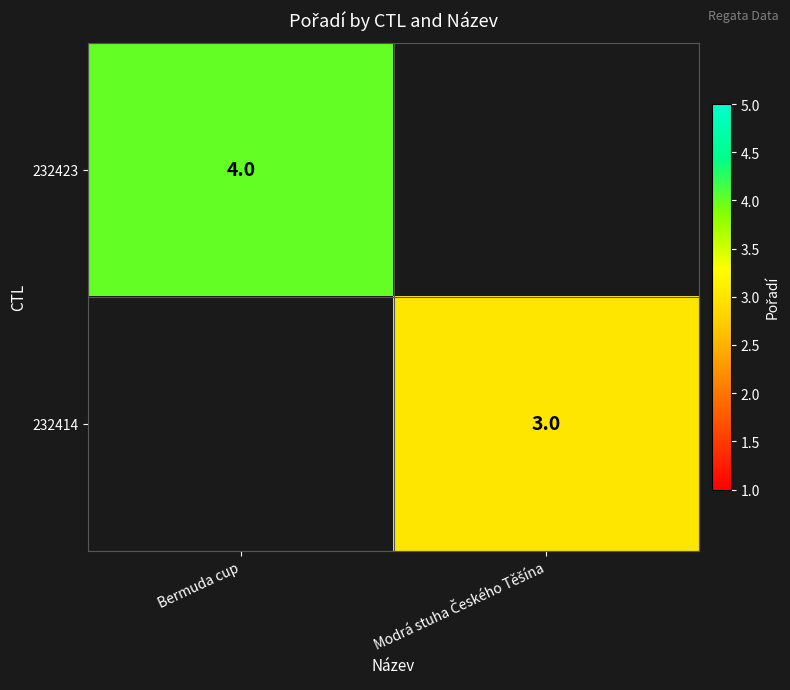

True or false: 232423 has a value of 7.0 at Bermuda cup.

False